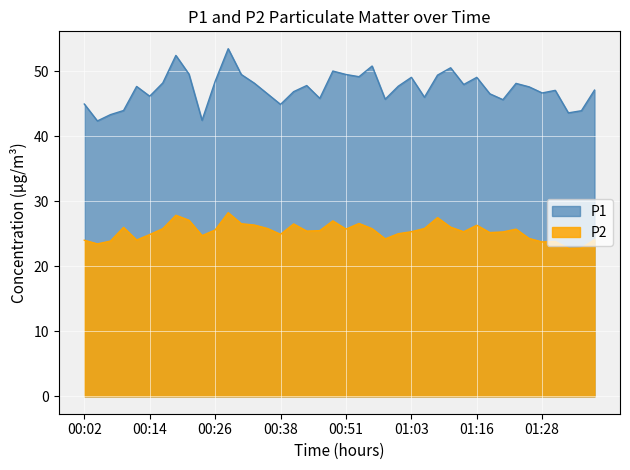

True or false: P1 and P2 intersect in this chart.

False